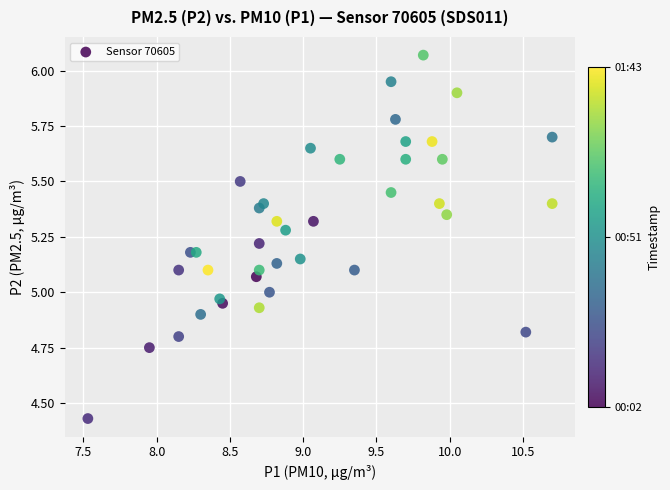

What is the range of X values (max minus min)?

3.2